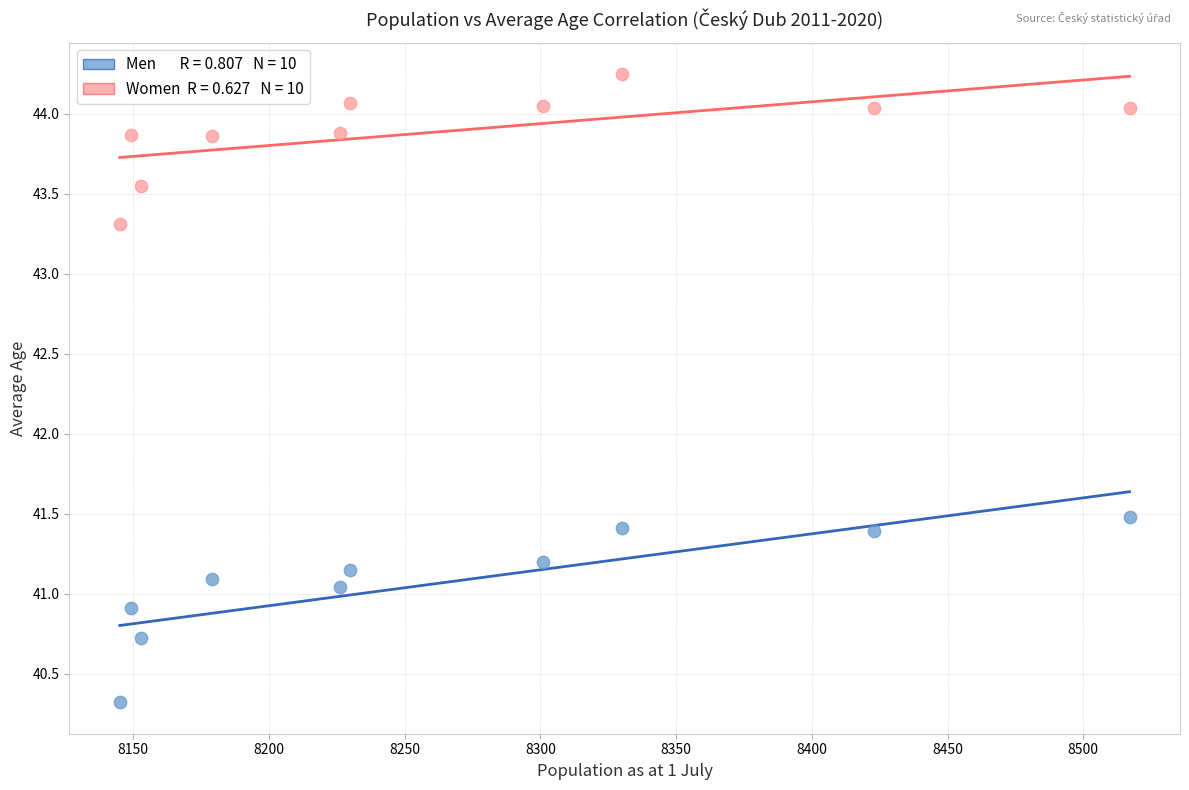

Across all data points, what is the range of X values (max minus min)?

372.0